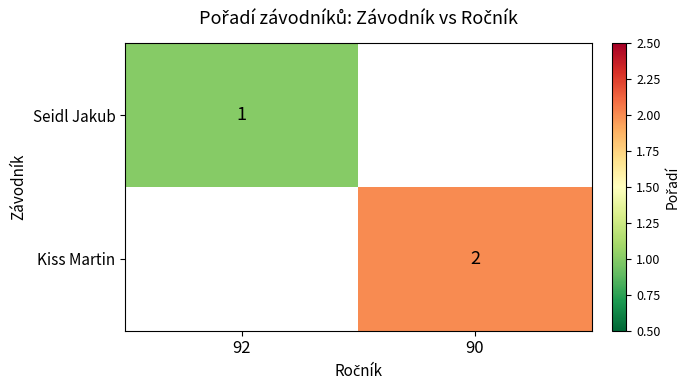

The Kiss Martin series shows 1 at 90. True or false?

False